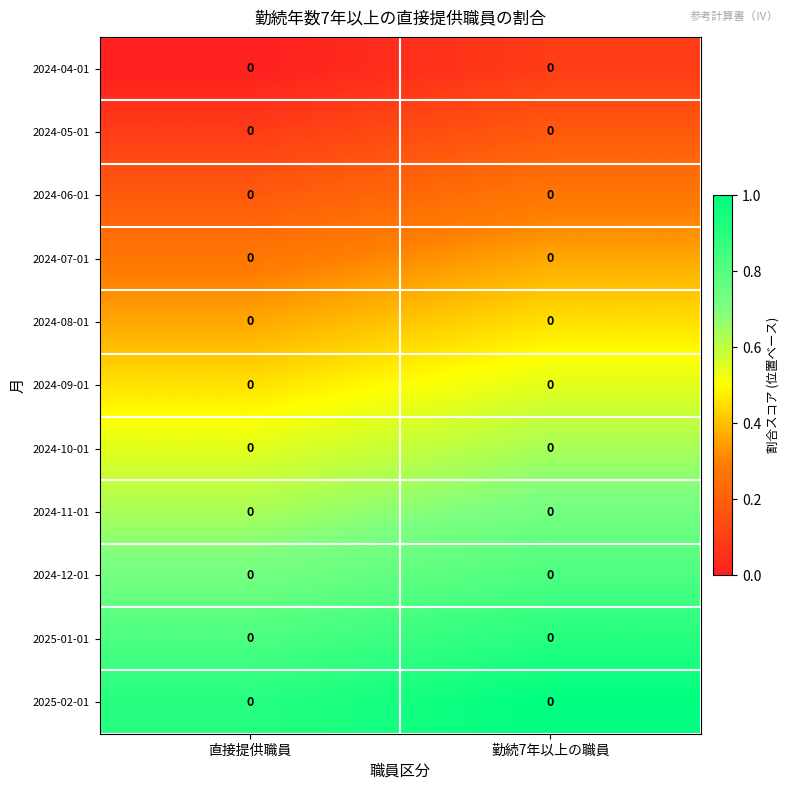

Which series has the largest total across all categories?

2025-02-01